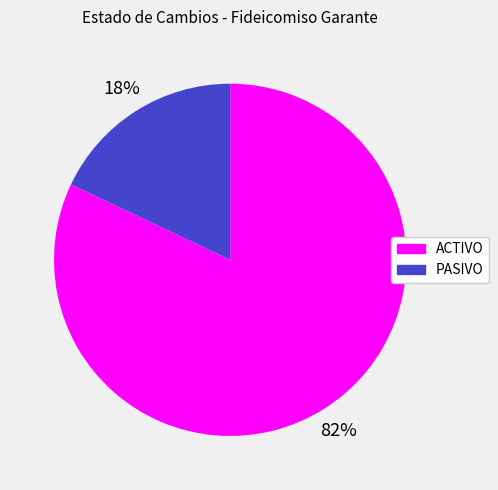

Does PASIVO account for over 50% of the chart?

No